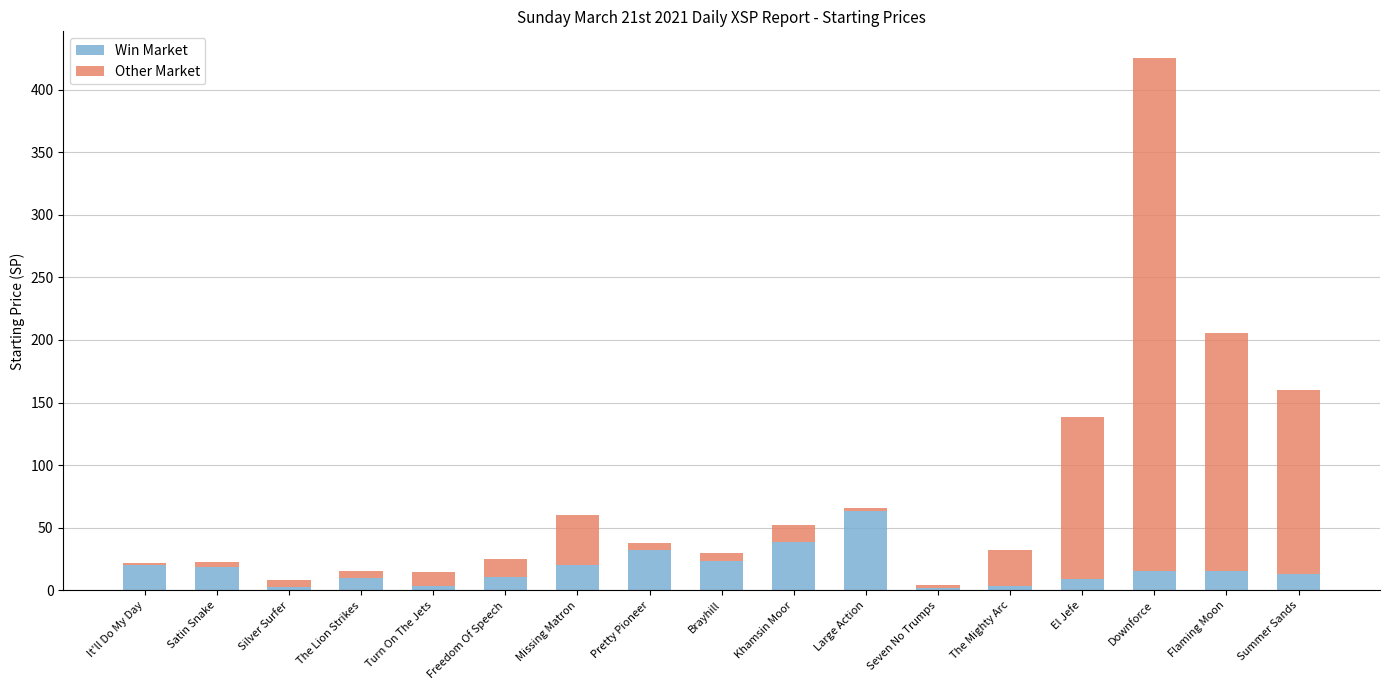

What is the average value of the Win Market series?

17.8